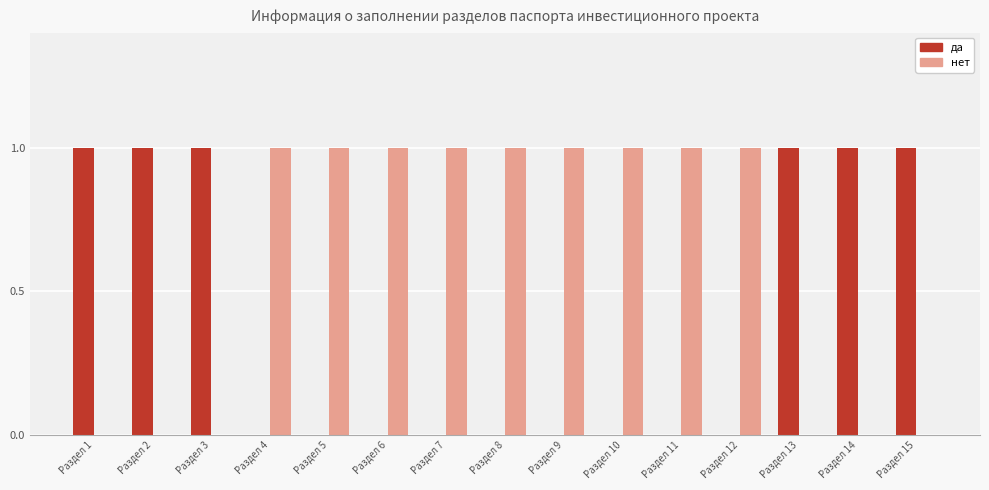

Which series has the largest total across all categories?

нет